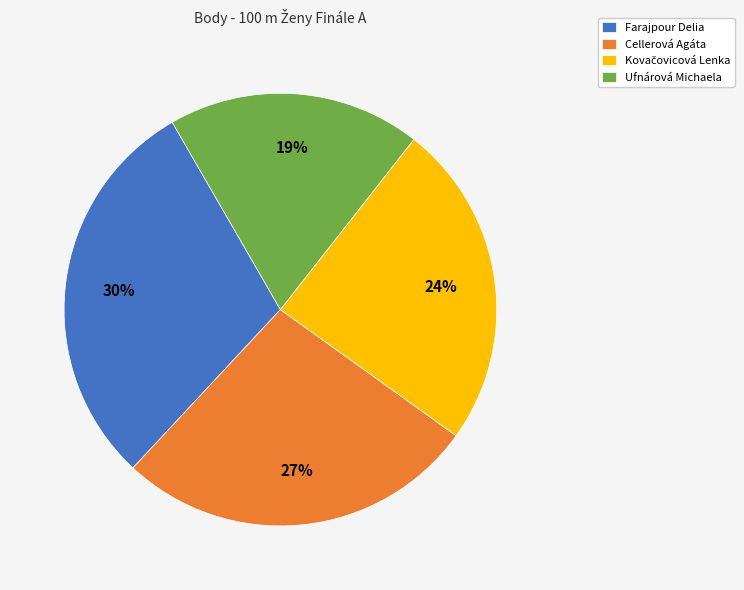

Count the number of slices in the pie.

4